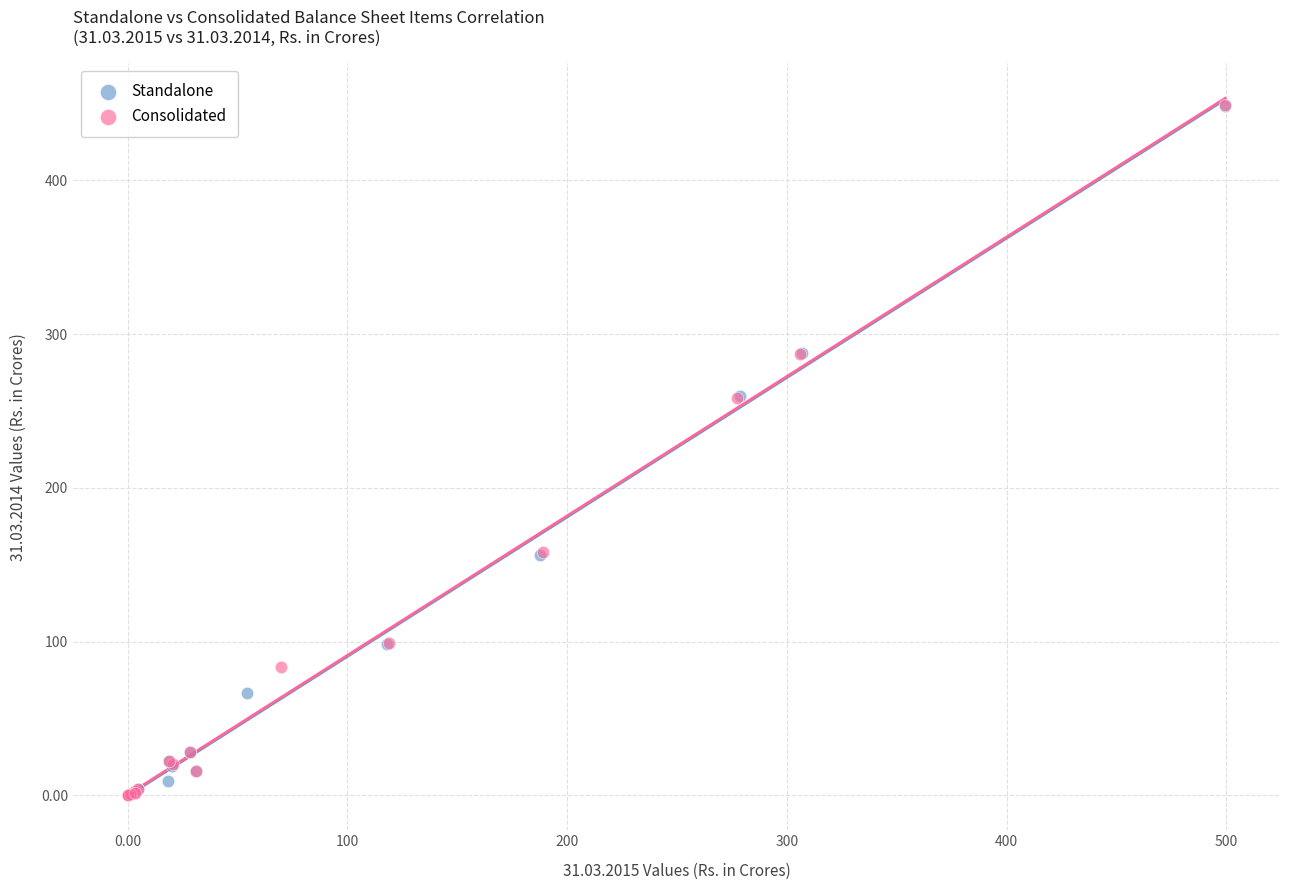

Which series has the widest spread of Y values?

Consolidated